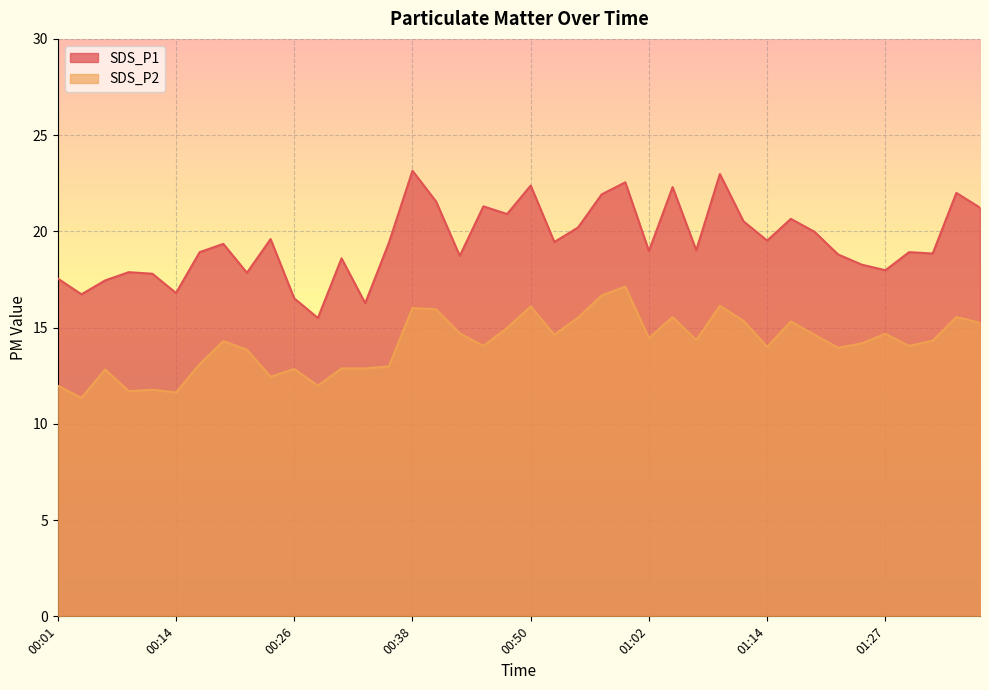

Does the chart display data point markers on the line(s)?

No